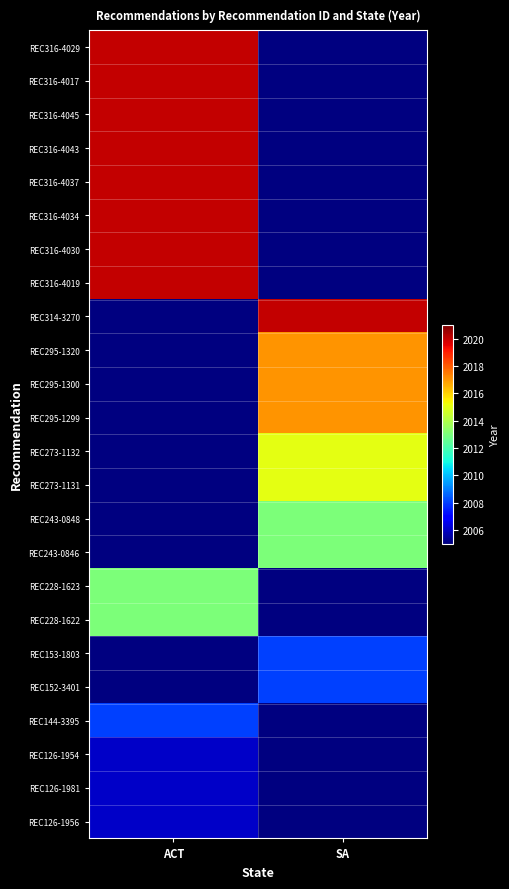

At ACT, list the series in order from smallest to largest.

REC126-1954, REC126-1981, REC126-1956, REC316-4029, REC316-4017, REC316-4045, REC316-4043, REC316-4037, REC316-4034, REC316-4030, REC316-4019, REC314-3270, REC295-1320, REC295-1300, REC295-1299, REC273-1132, REC273-1131, REC243-0848, REC243-0846, REC228-1623, REC228-1622, REC153-1803, REC152-3401, REC144-3395